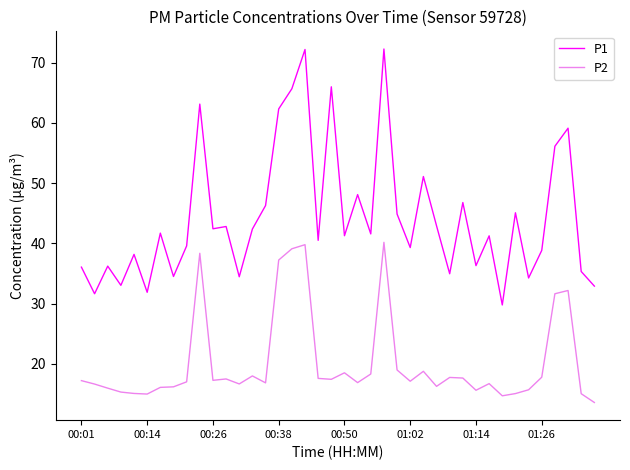

Which series has the largest total across all categories?

P1